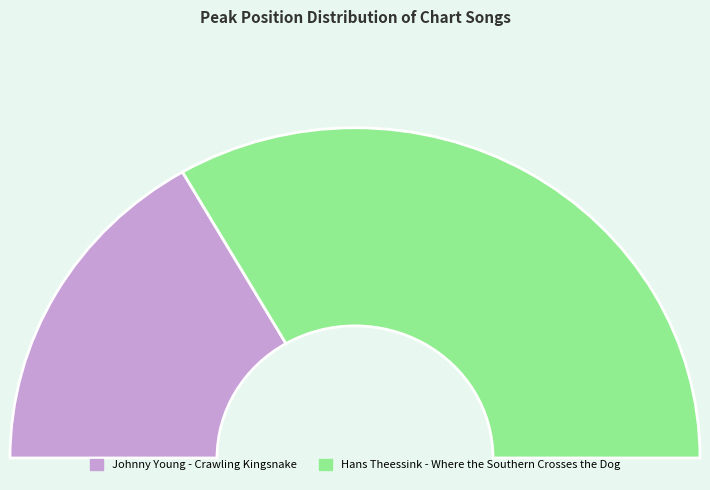

Does Hans Theessink - Where the Southern Crosses the Dog represent more than half of the total?

Yes